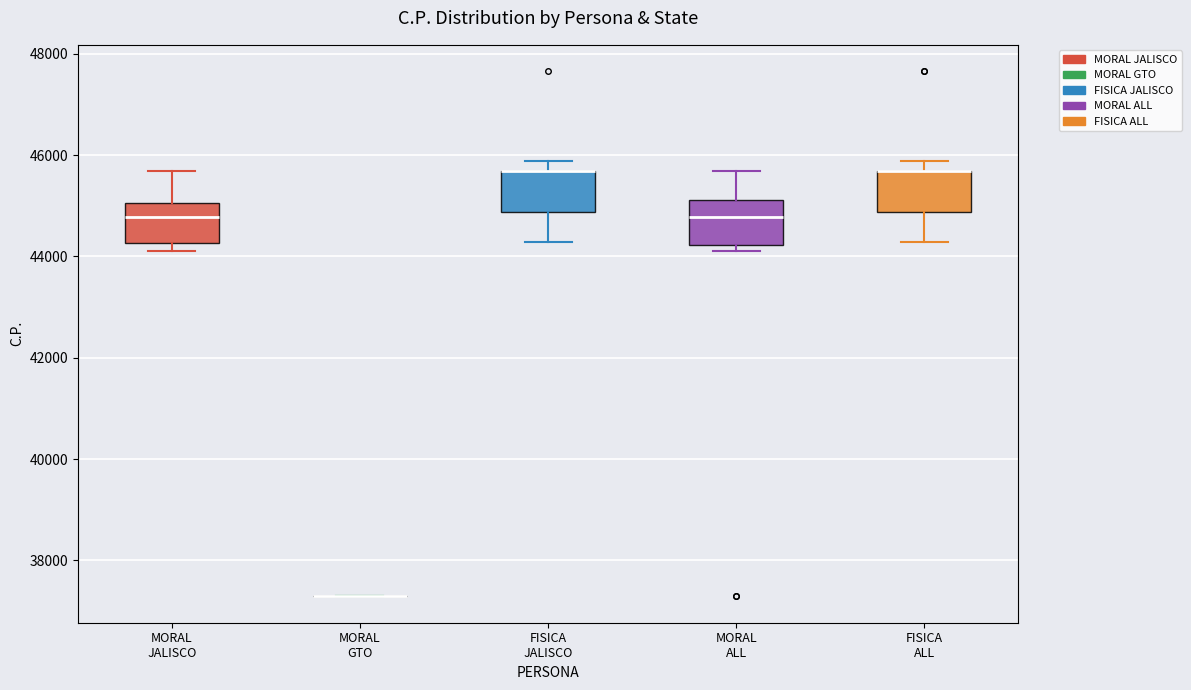

Reading left to right, transcribe this box plot: for each box, give where its median line is, the range the box spans, and where its two whiskers end, as read against the y-axis. The values are not printed on the chart, so give them approximately, as read against the axis.

MORAL JALISCO: median 44800, box 44200 to 45000, whiskers 44200 (just below the box's lower edge) to 45600
MORAL GTO: box collapsed to a line at 37200, whiskers 37200 to 37200
FISICA JALISCO: median 45600 (drawn on the box's upper edge), box 44800 to 45600, whiskers 44200 to 45800
MORAL ALL: median 44800, box 44200 to 45200, whiskers 44200 (just below the box's lower edge) to 45600
FISICA ALL: median 45600 (drawn on the box's upper edge), box 44800 to 45600, whiskers 44200 to 45800